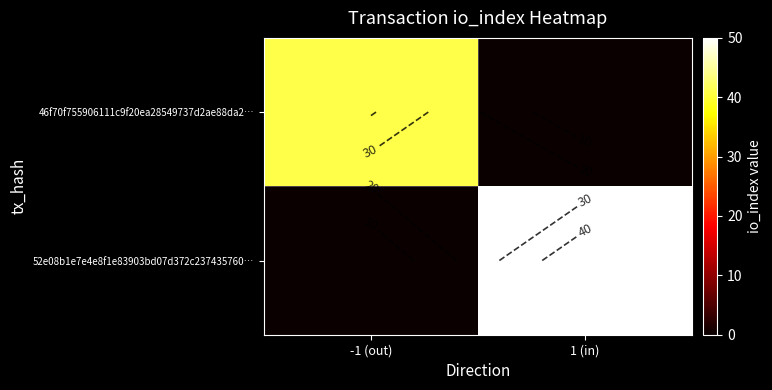

Which series has the largest total across all categories?

52e08b1e7e4e8f1e83903bd07d372c237435760…